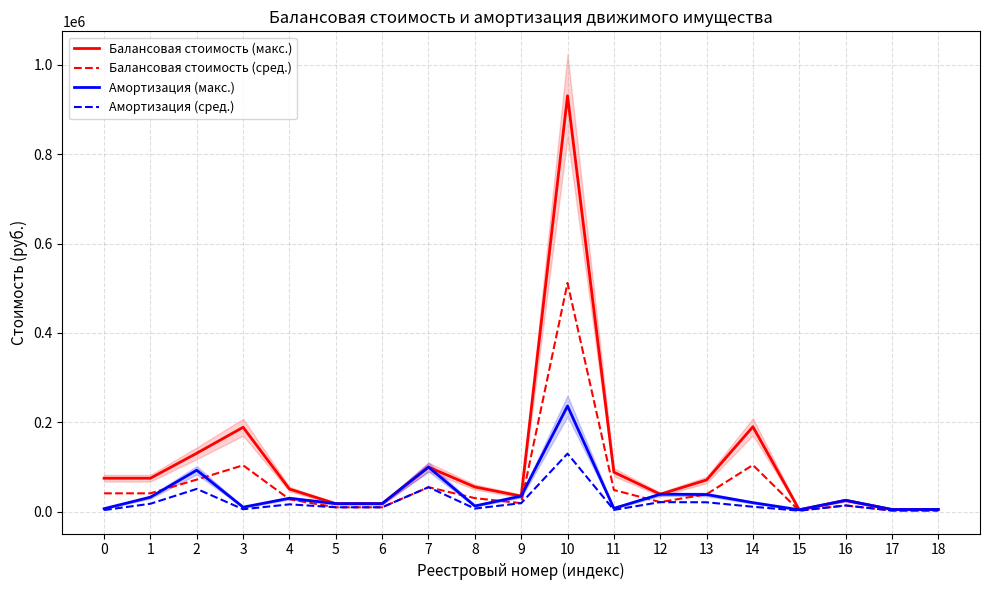

At which category is the sum across all series the highest?

10